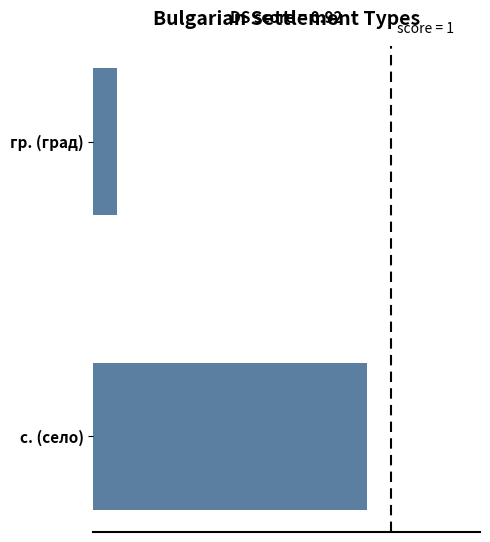

Does the chart contain any negative values?

No